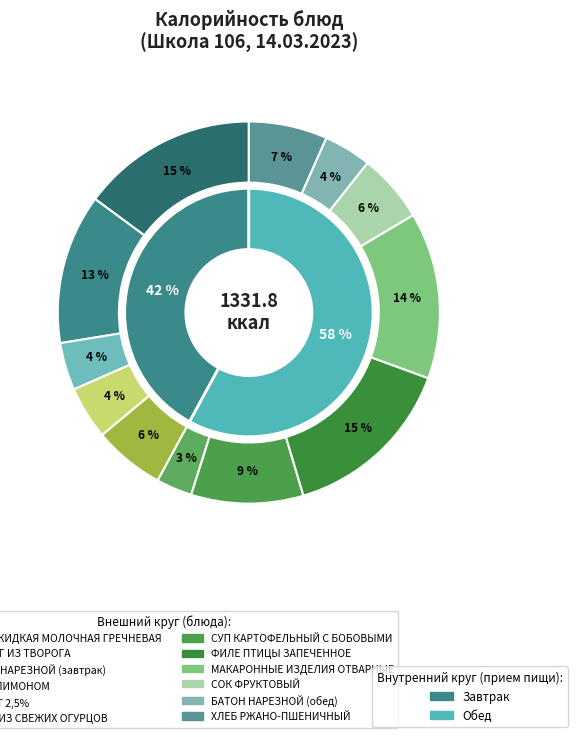

What is the change in value from БАТОН НАРЕЗНОЙ (завтрак) to САЛАТ ИЗ СВЕЖИХ ОГУРЦОВ?

-13.2